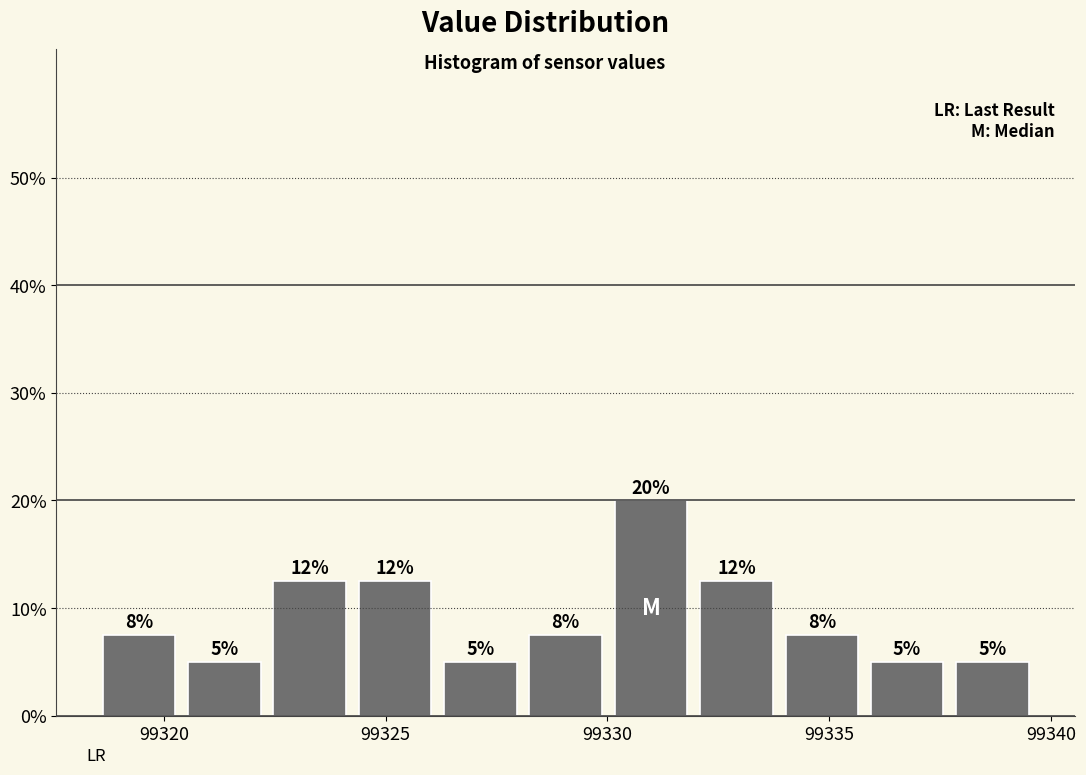

Read against the x-axis, roughly where is the centre of the tallest bar?

99331.0